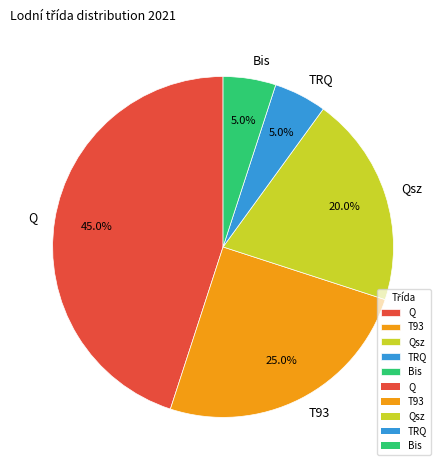

To the nearest percent, what is the average slice percentage?

20%